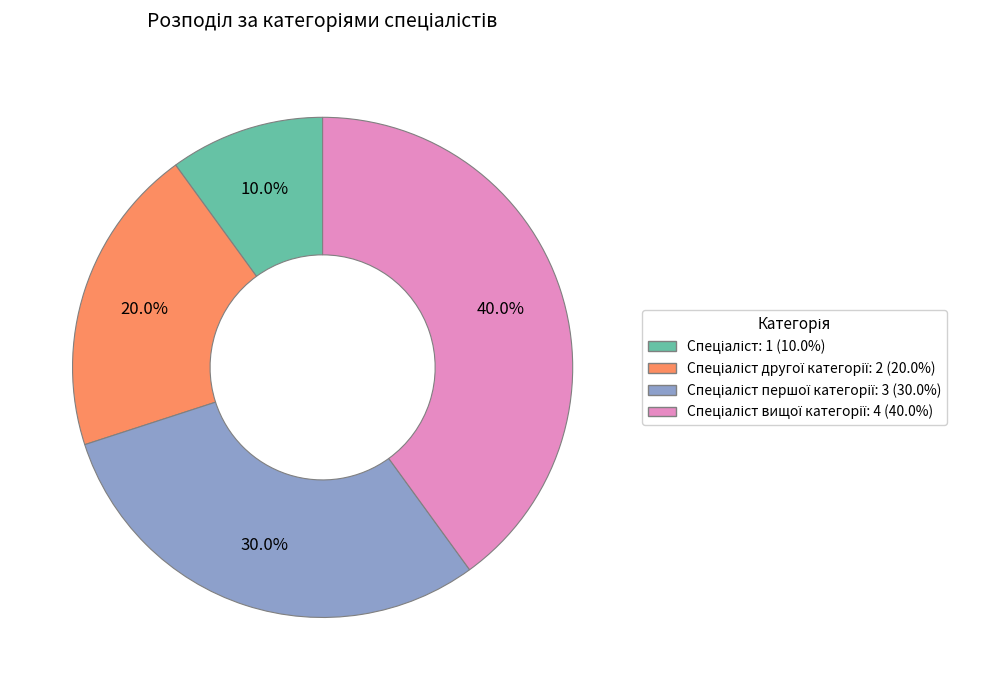

Is there any slice that represents more than half of the pie?

No